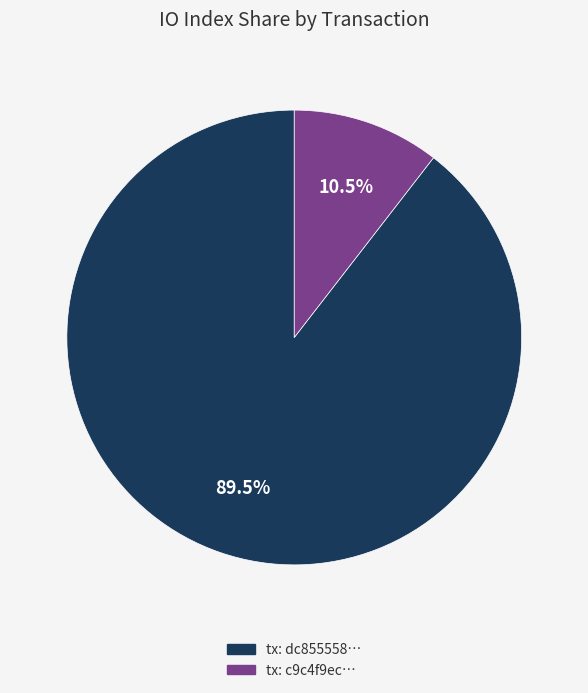

Rank the categories by value from highest to lowest.

tx: dc855558…, tx: c9c4f9ec…